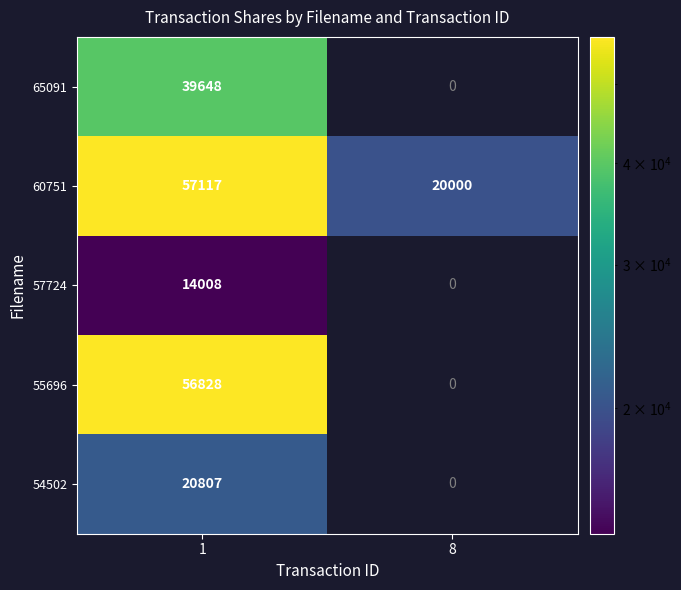

Is the value of 54502 at 1 greater than the value of 60751 at 1?

No